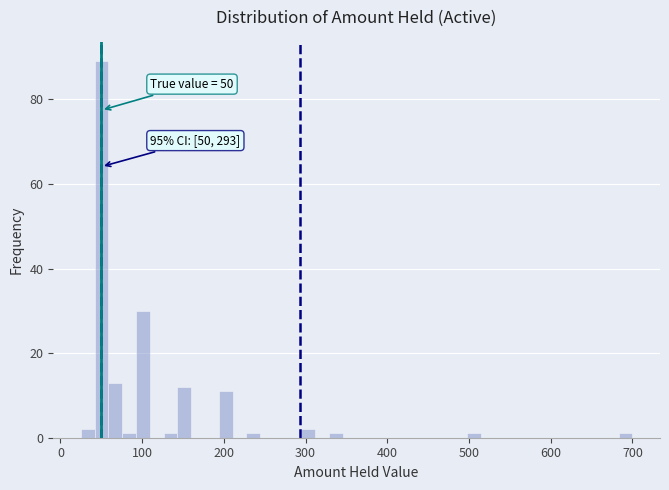

Read against the x-axis, roughly where is the centre of the tallest bar?

50